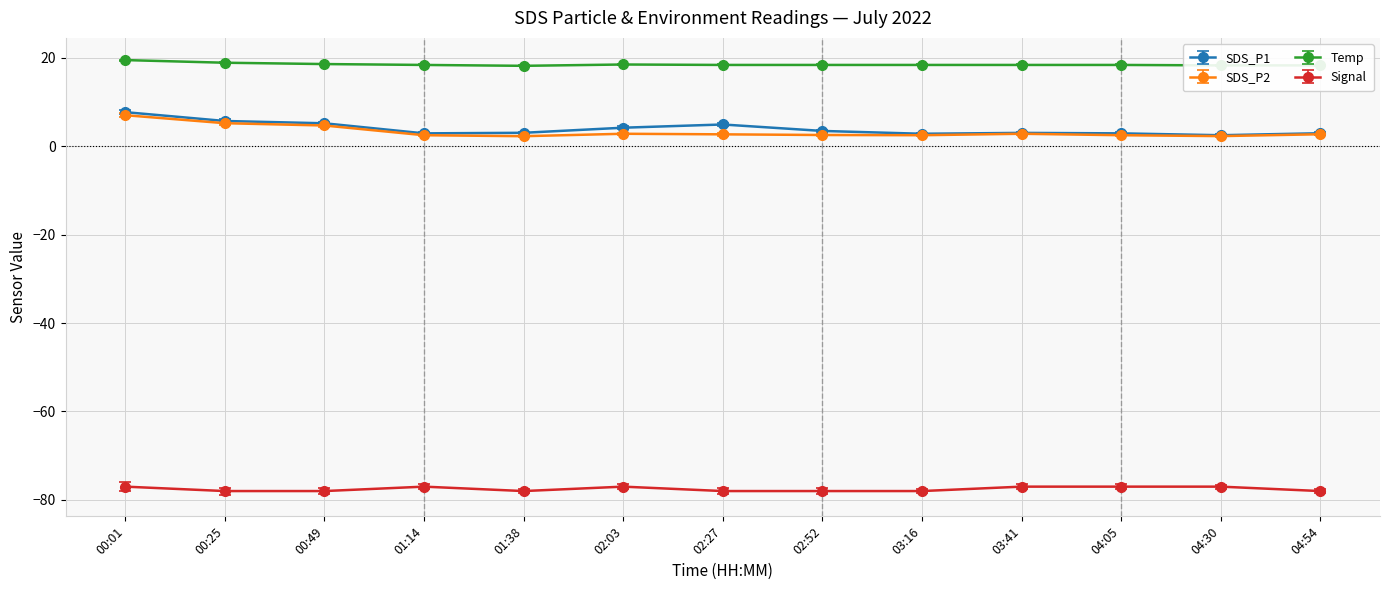

Is the value of Signal at 04:05 greater than the value of SDS_P2 at 02:03?

No